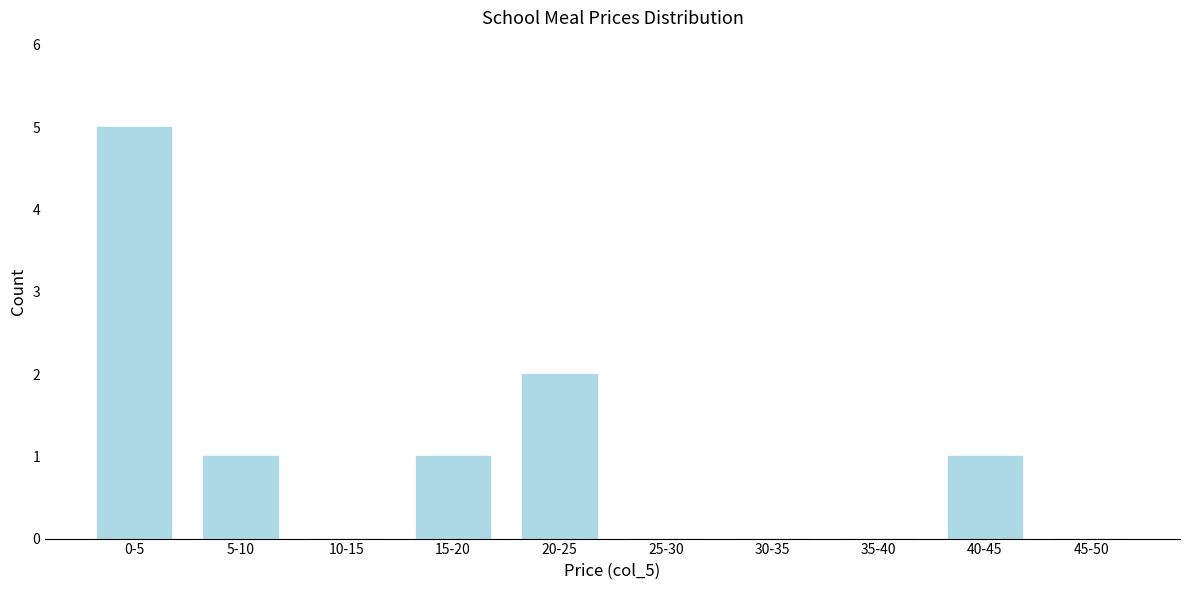

Reading left to right, what are all the values shown in this chart?

0-5=5	5-10=1	10-15=0	15-20=1	20-25=2	25-30=0	30-35=0	35-40=0	40-45=1	45-50=0